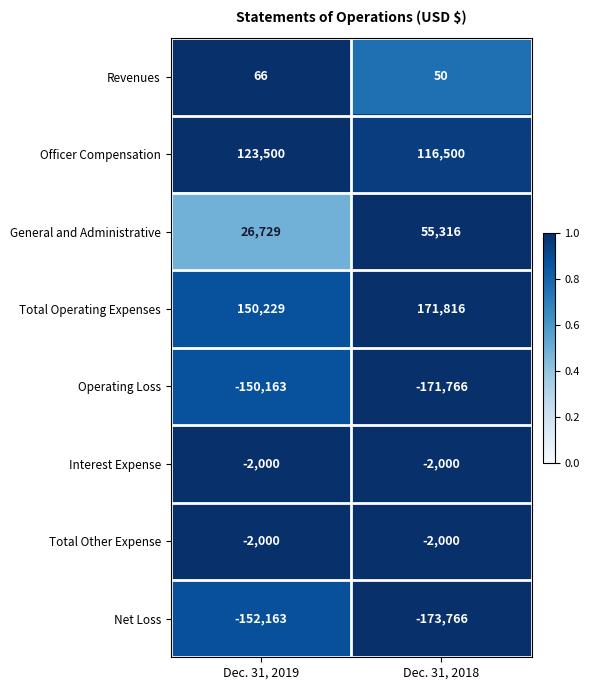

True or false: Operating Loss has a value of -171766 at Dec. 31, 2018.

True